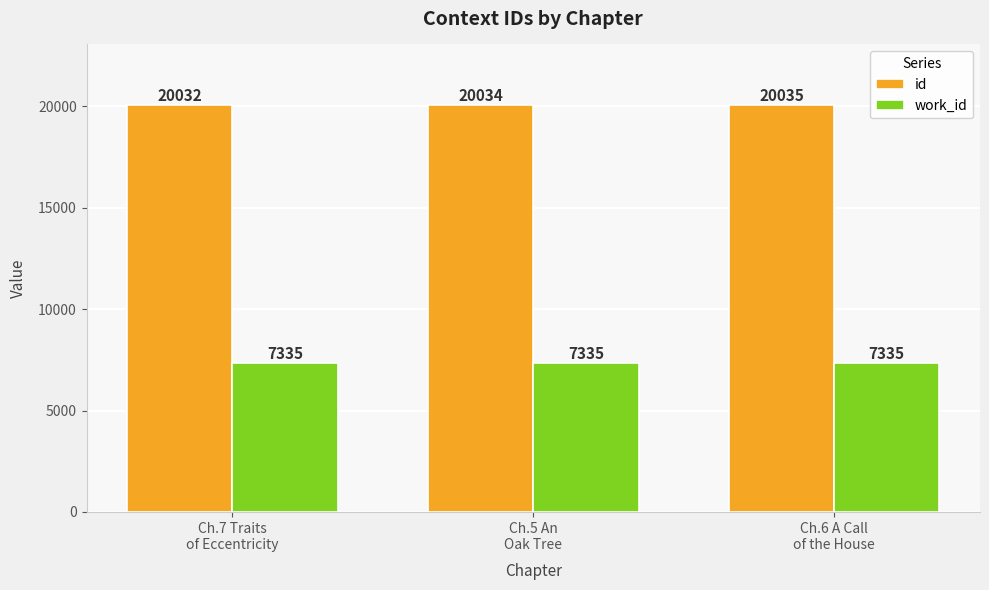

Which series has the largest total across all categories?

id